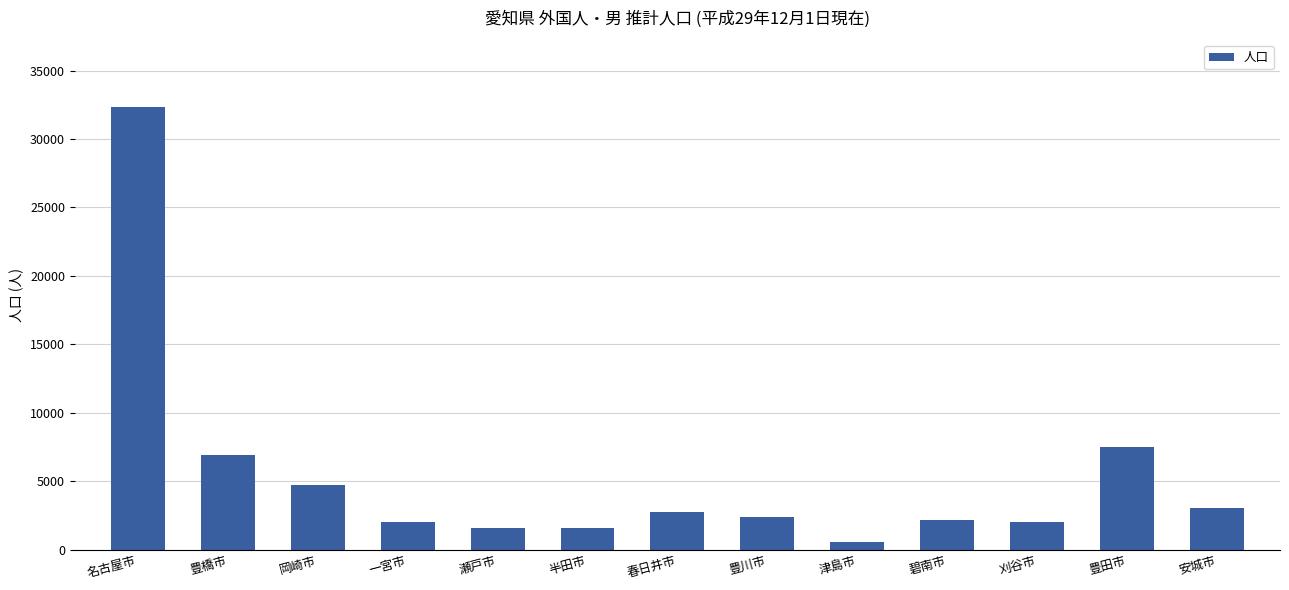

The value at 豊田市 is 7494. True or false?

True